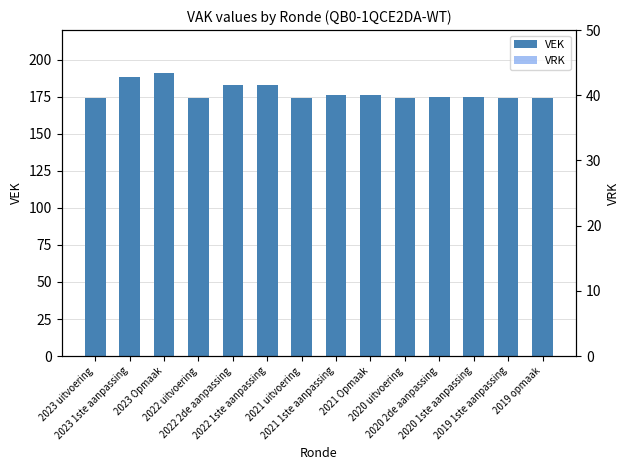

Which series has the largest range (max minus min)?

VEK